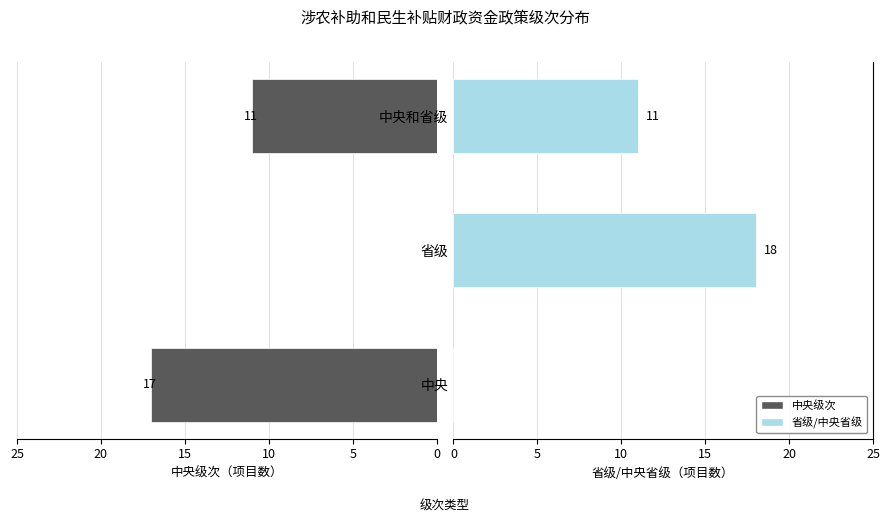

At 中央, list the series in order from smallest to largest.

省级/中央省级, 中央级次